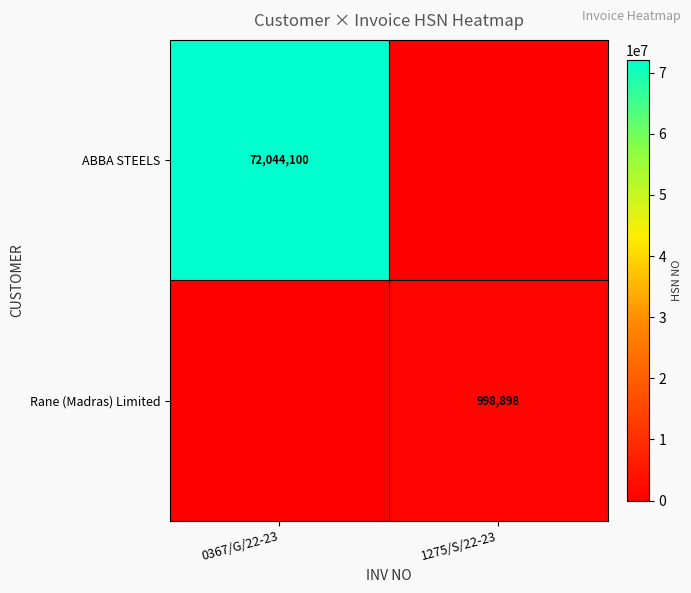

Which label corresponds to the largest value in the chart?

0367/G/22-23